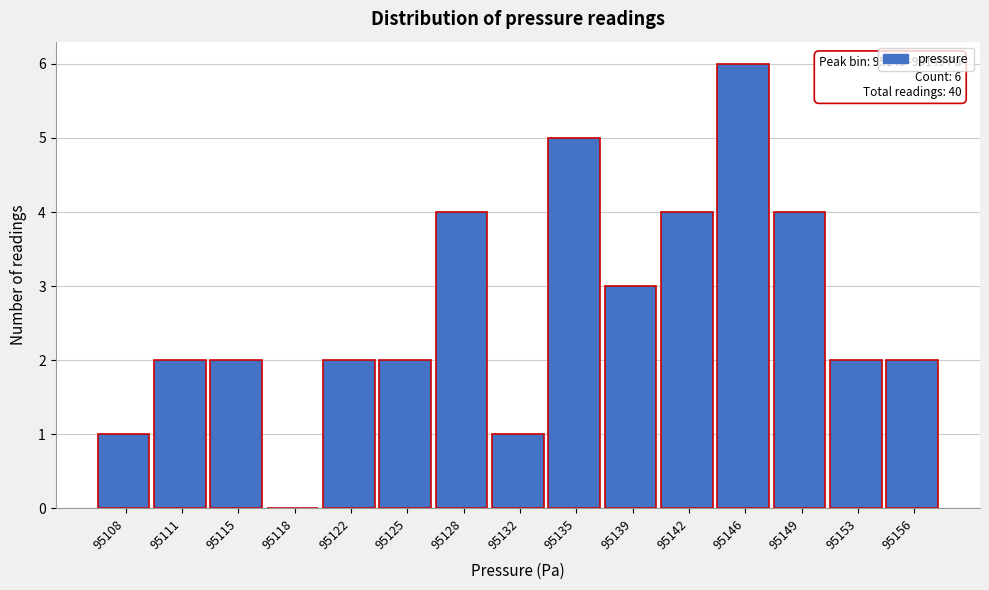

Reading left to right, what are all the values shown in this chart?

95108=1	95111=2	95115=2	95118=0	95122=2	95125=2	95128=4	95132=1	95135=5	95139=3	95142=4	95146=6	95149=4	95153=2	95156=2